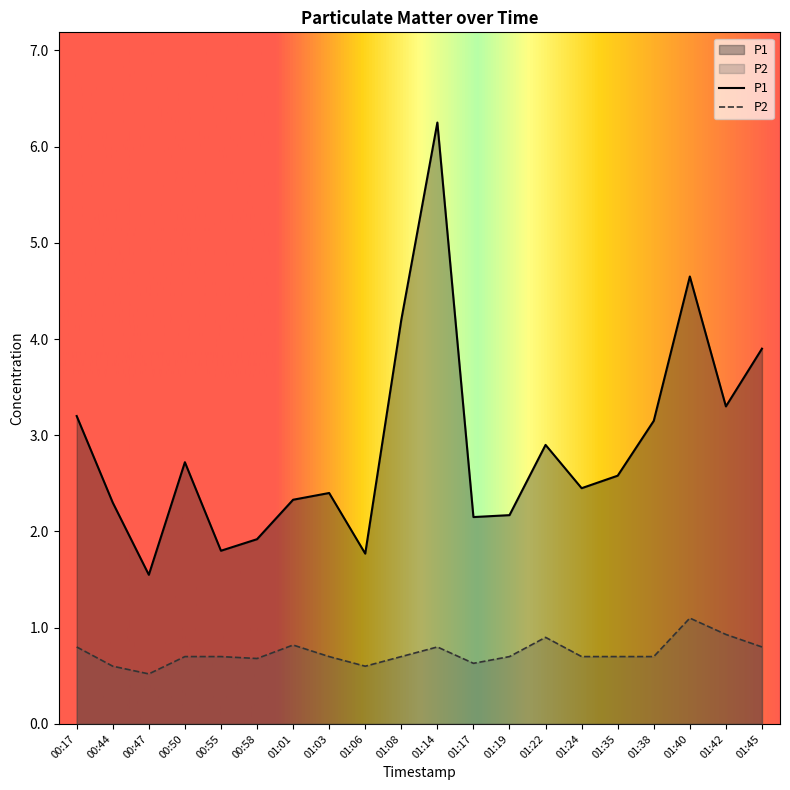

What position from the left is 01:45?

20